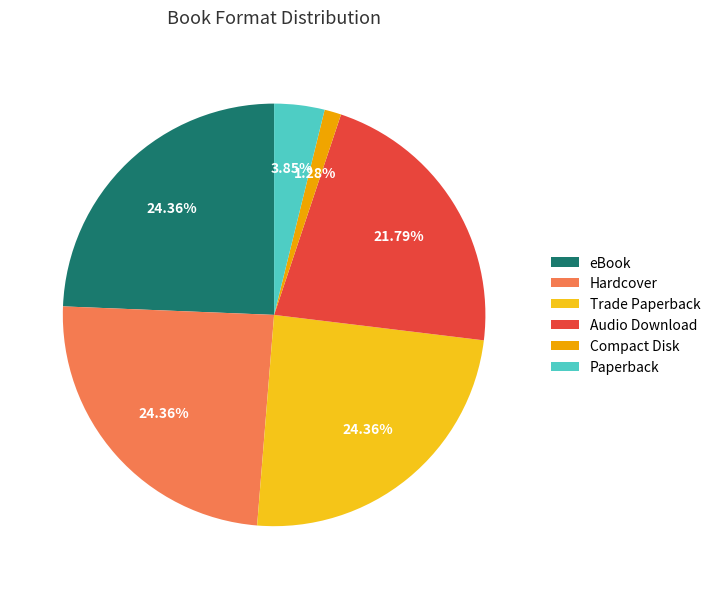

Does Hardcover represent more than half of the total?

No